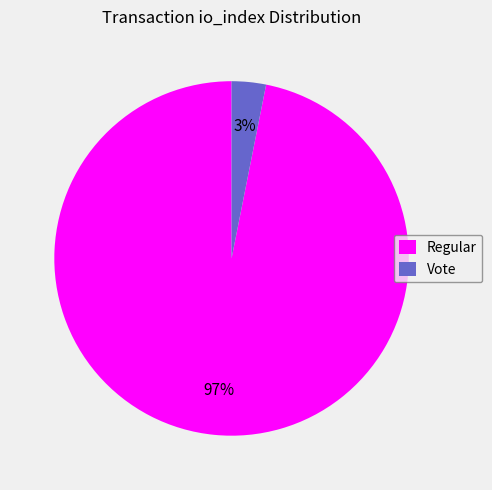

The Vote slice represents 3% of the pie. True or false?

True